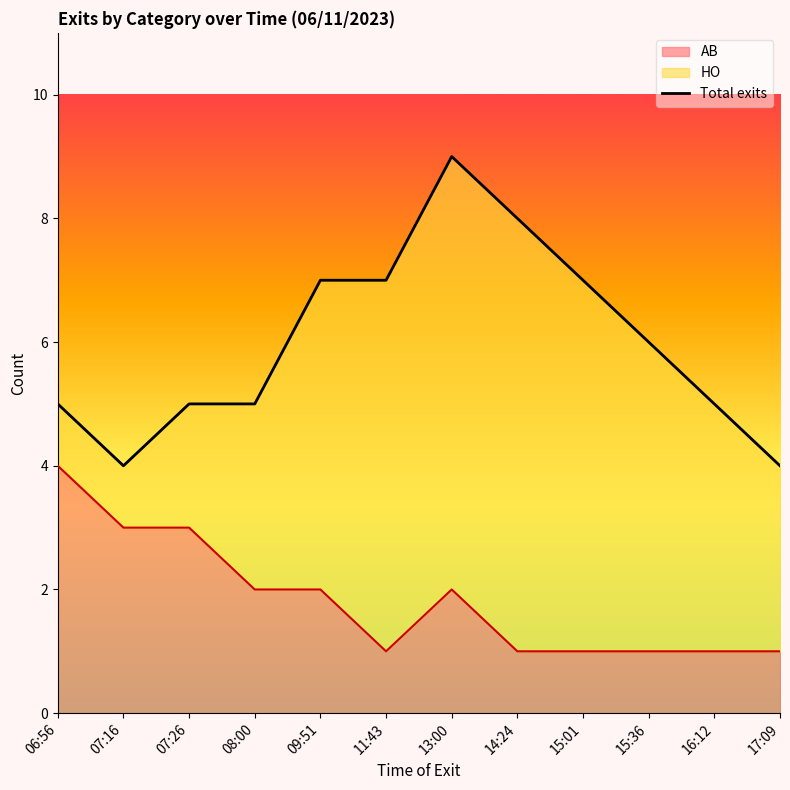

What is the label of the 2nd point from the right?

16:12